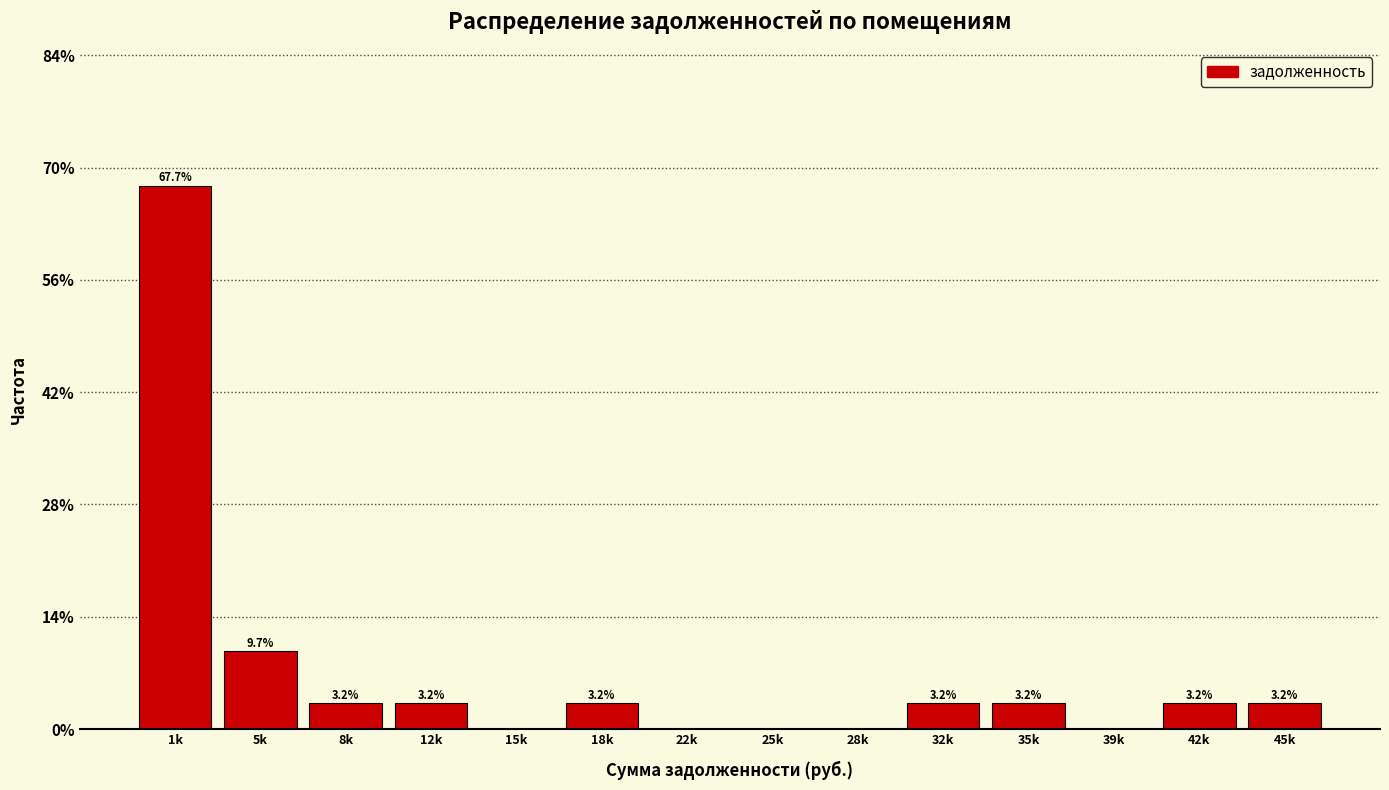

Reading left to right, what are all the values shown in this chart?

1k=67.7	5k=9.7	8k=3.2	12k=3.2	15k=0.0	18k=3.2	22k=0.0	25k=0.0	28k=0.0	32k=3.2	35k=3.2	39k=0.0	42k=3.2	45k=3.2